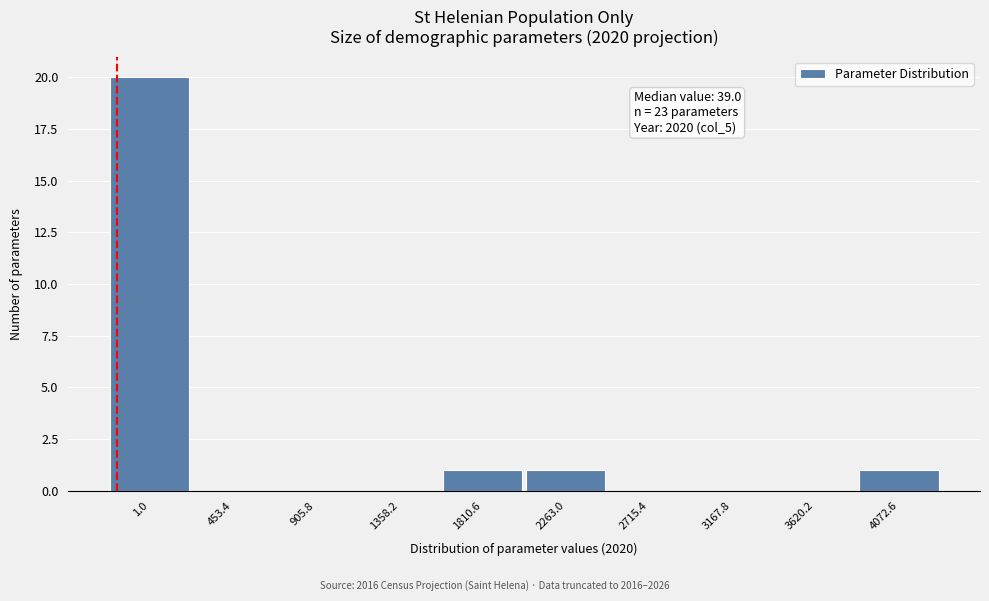

Reading left to right, list all the values displayed in this chart.

1.0=20	453.4=0	905.8=0	1358.2=0	1810.6=1	2263.0=1	2715.4=0	3167.8=0	3620.2=0	4072.6=1